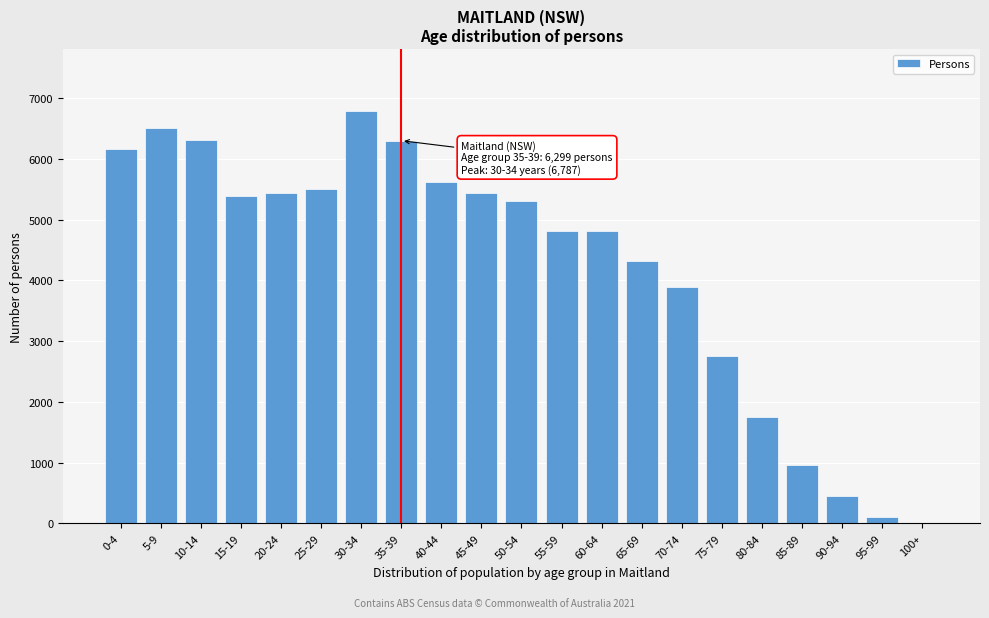

Which category has the highest value across all series?

30-34